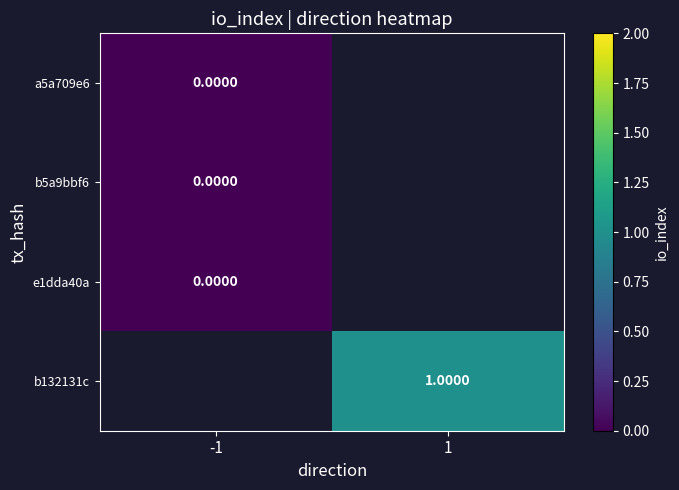

Is the value of b5a9bbf6 at 1 greater than the value of e1dda40a at -1?

No